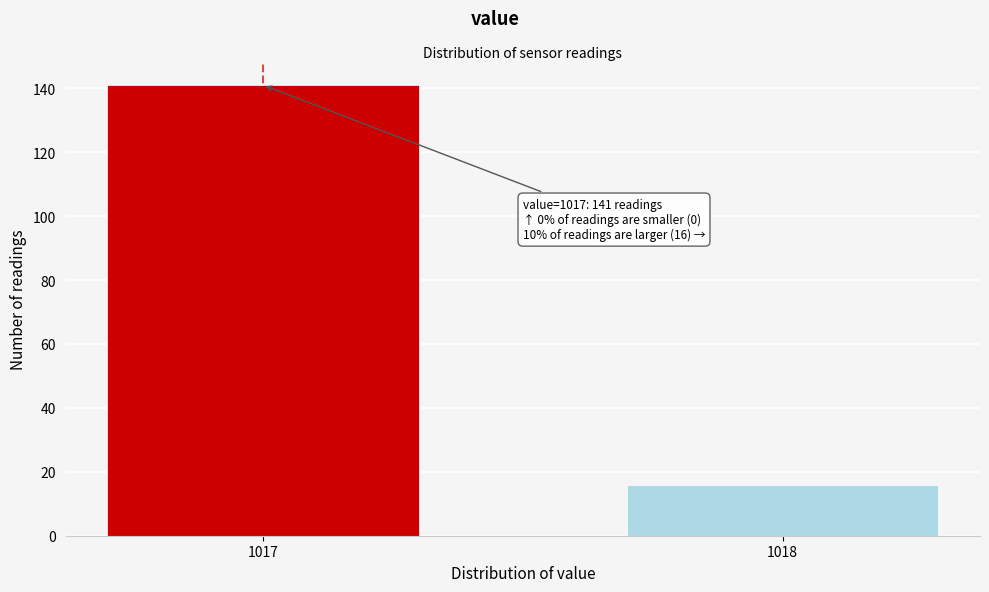

Reading right to left, list all the values displayed in this chart.

1018=16	1017=141